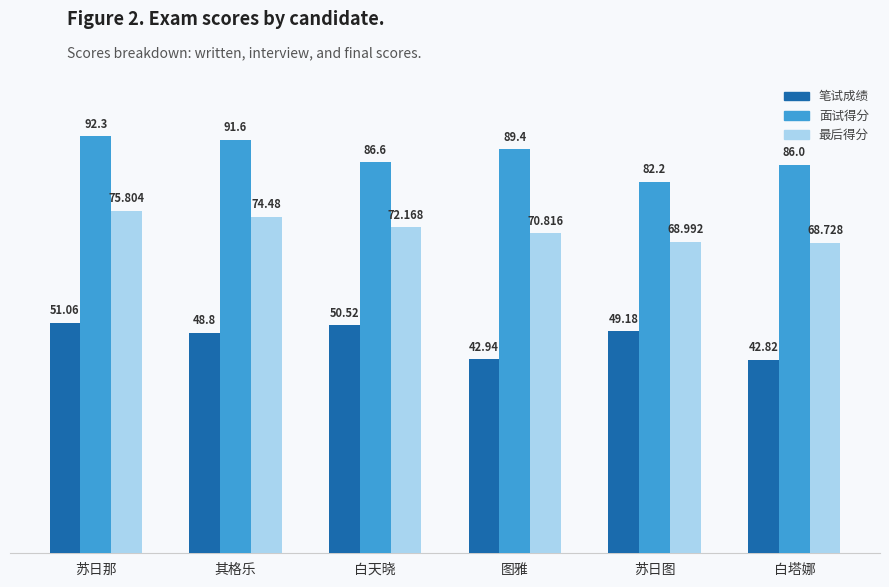

Between 苏日那 and 其格乐, which series saw the biggest shift?

笔试成绩